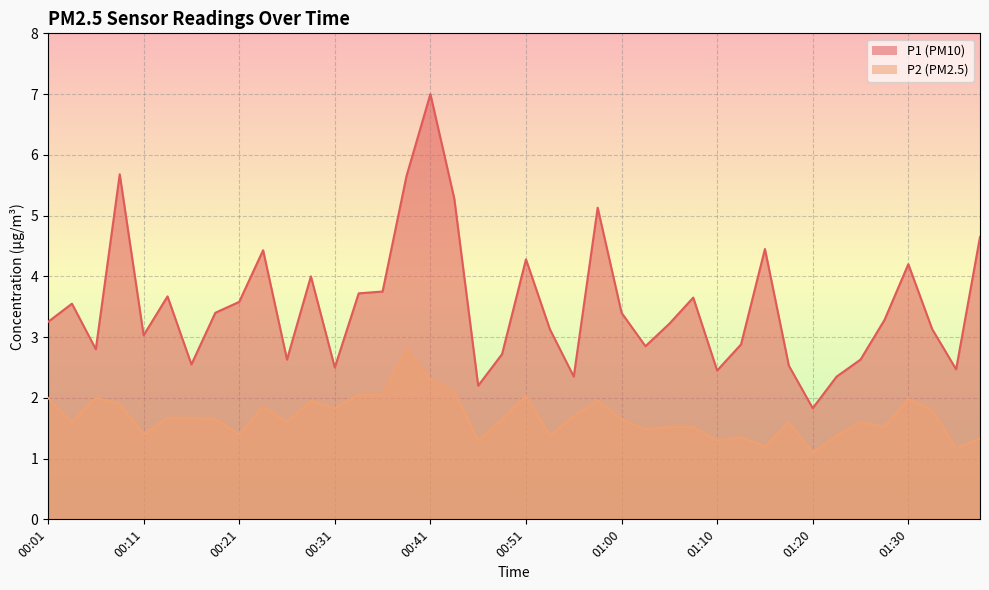

True or false: P1 and P2 intersect in this chart.

False